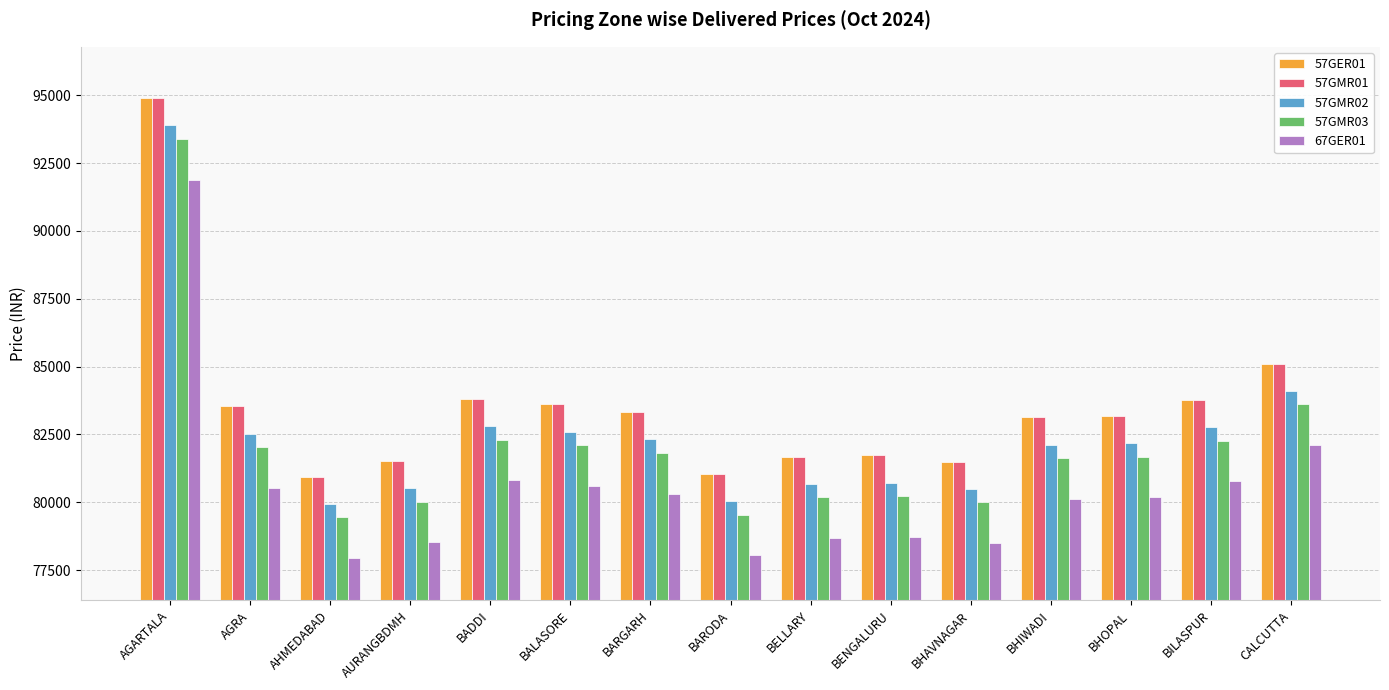

What is the sum of all 57GMR03 values?

1230279